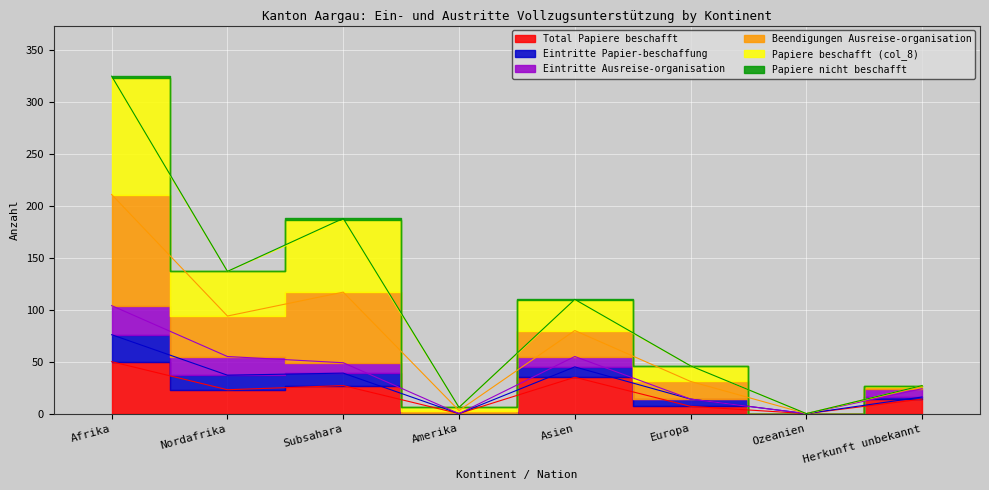

True or false: Total Papiere beschafft and Beendigungen Ausreise-organisation intersect in this chart.

False